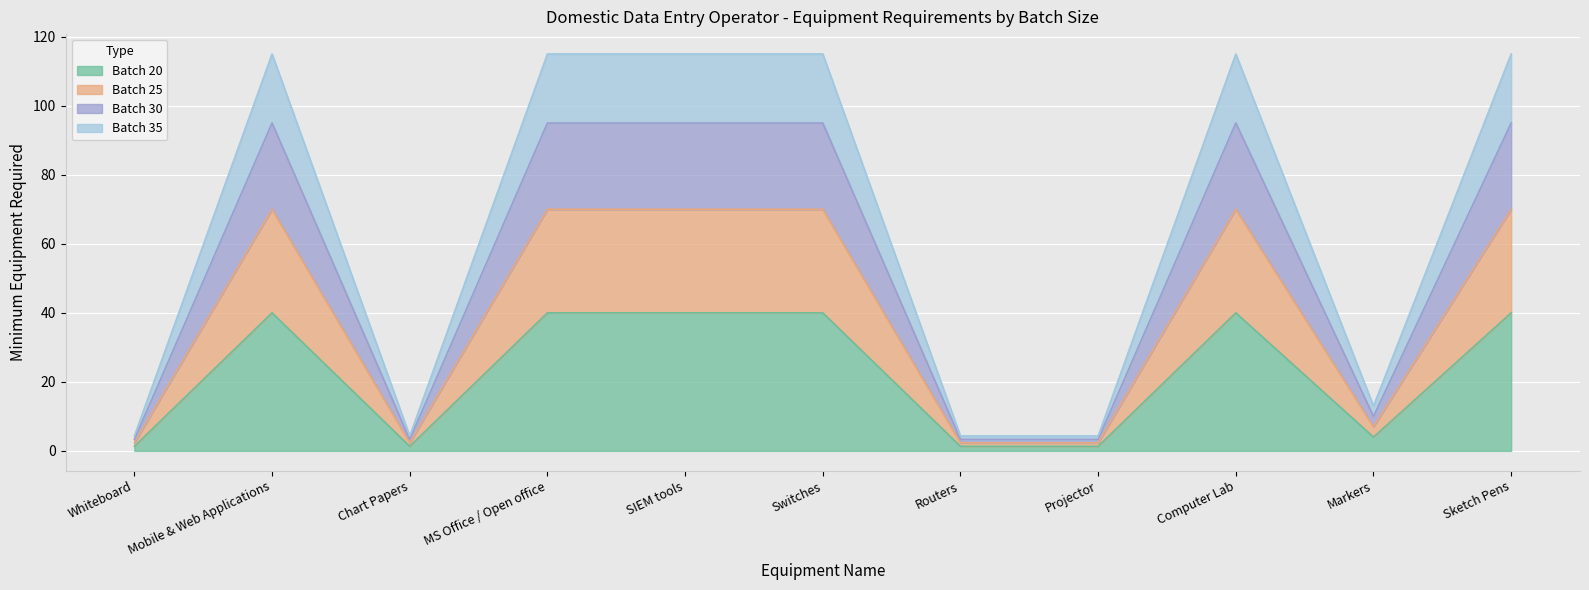

What is the total value across all series at Switches?

115.0